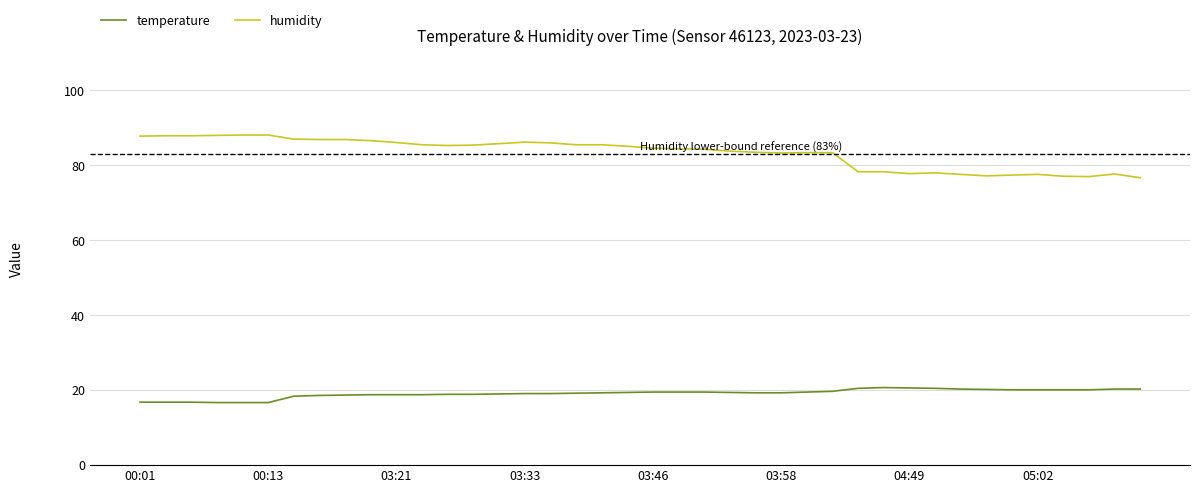

What is the smallest value displayed?

16.7